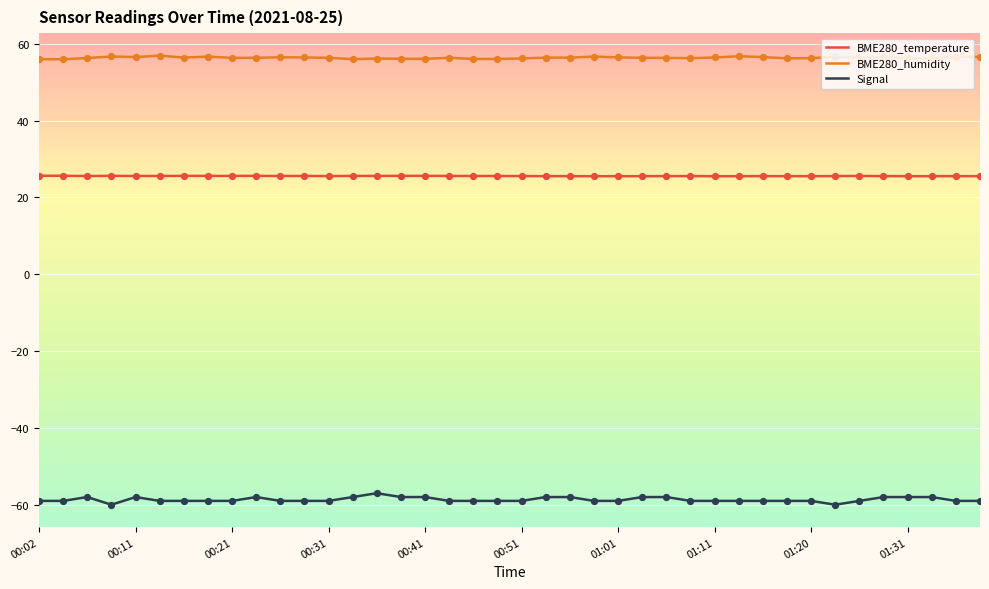

Which series has the largest total across all categories?

BME280_humidity